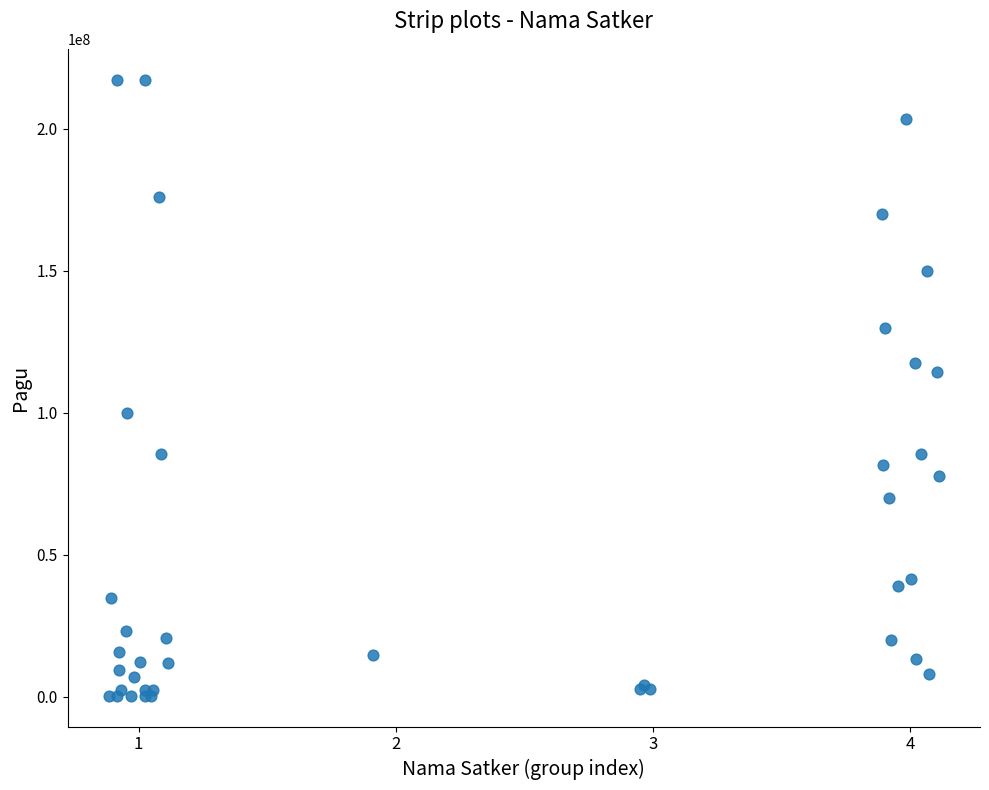

What Y value in the scatter plot is closest to 108830000?

114296000